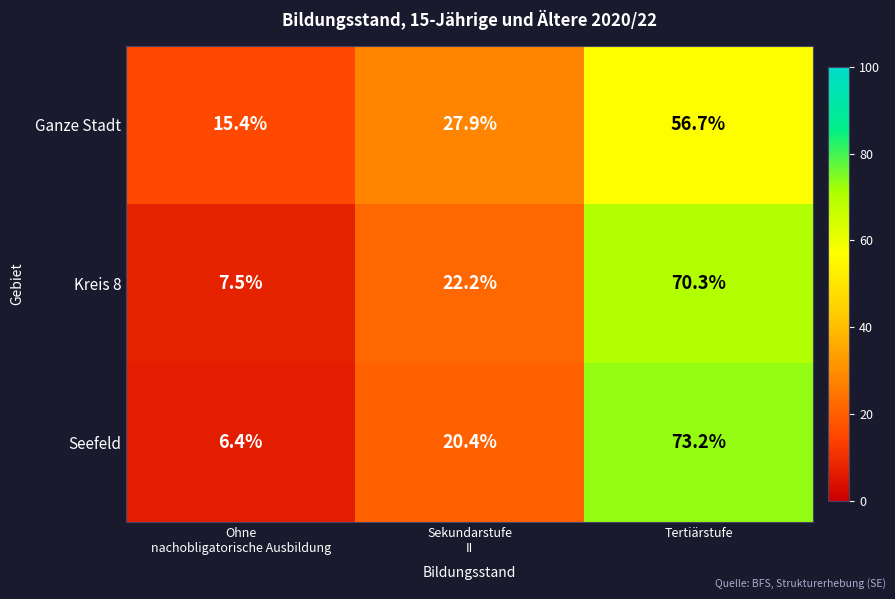

What is the sum of all Seefeld values?

100.0